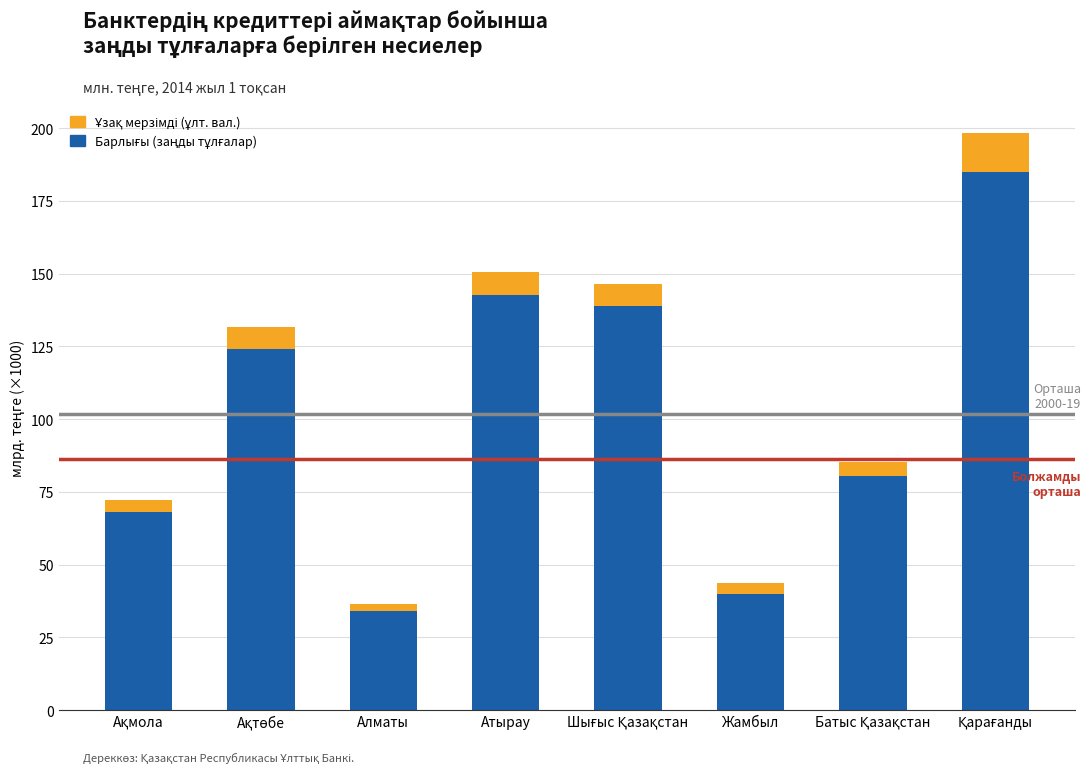

What is the total value across all series at Атырау?

150.5